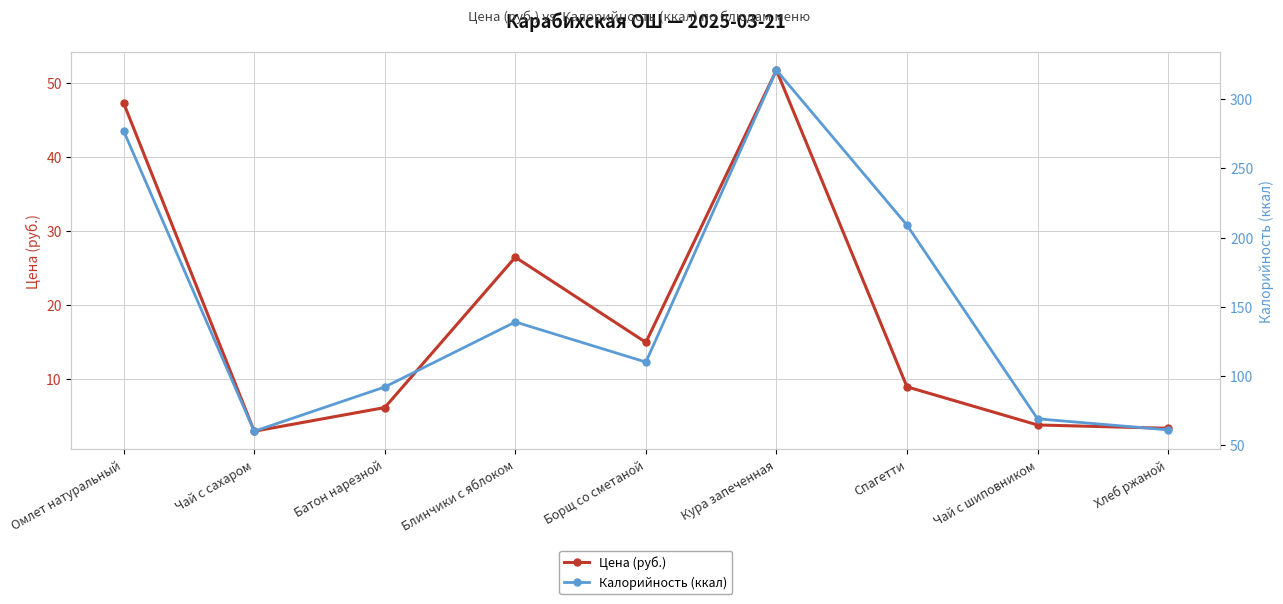

True or false: Цена (руб.) and Калорийность (ккал) intersect in this chart.

False